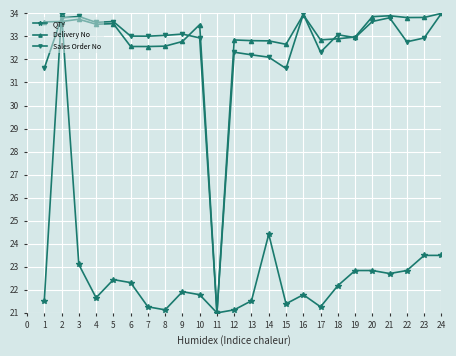

Which series has the largest total across all categories?

Delivery No